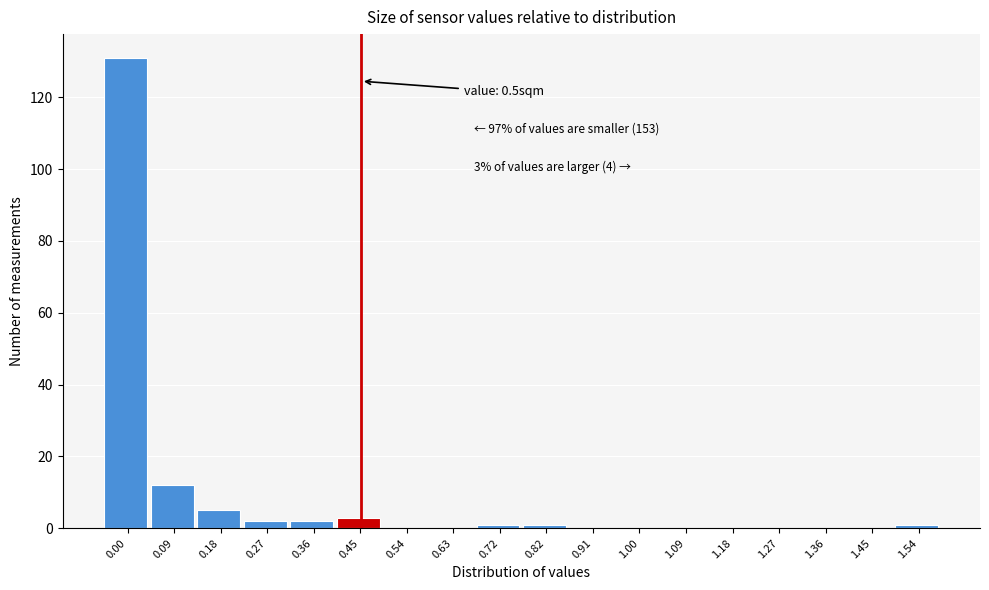

Reading left to right, transcribe all the data shown in this chart.

0.00=131	0.09=12	0.18=5	0.27=2	0.36=2	0.45=3	0.54=0	0.63=0	0.72=1	0.82=1	0.91=0	1.00=0	1.09=0	1.18=0	1.27=0	1.36=0	1.45=0	1.54=1